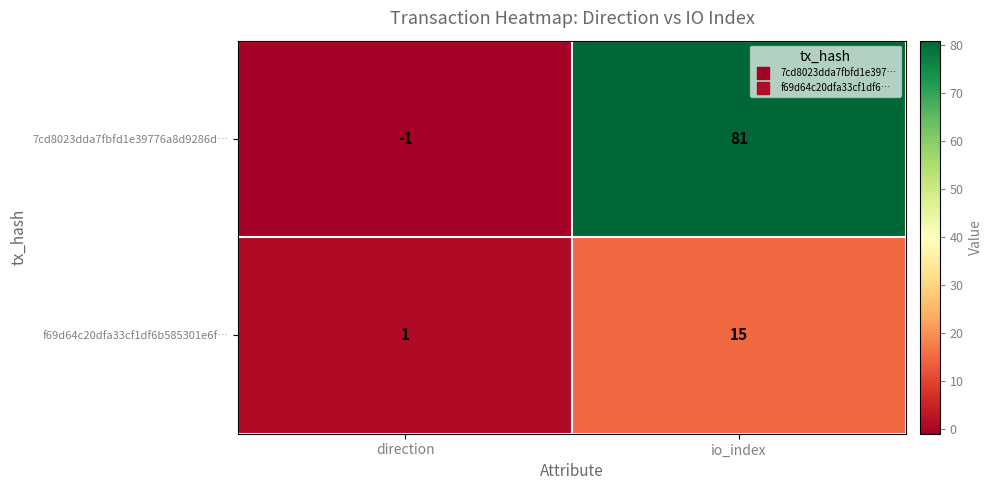

At which label does 7cd8023dda7fbfd1e39776a8d9286d… reach its minimum?

direction